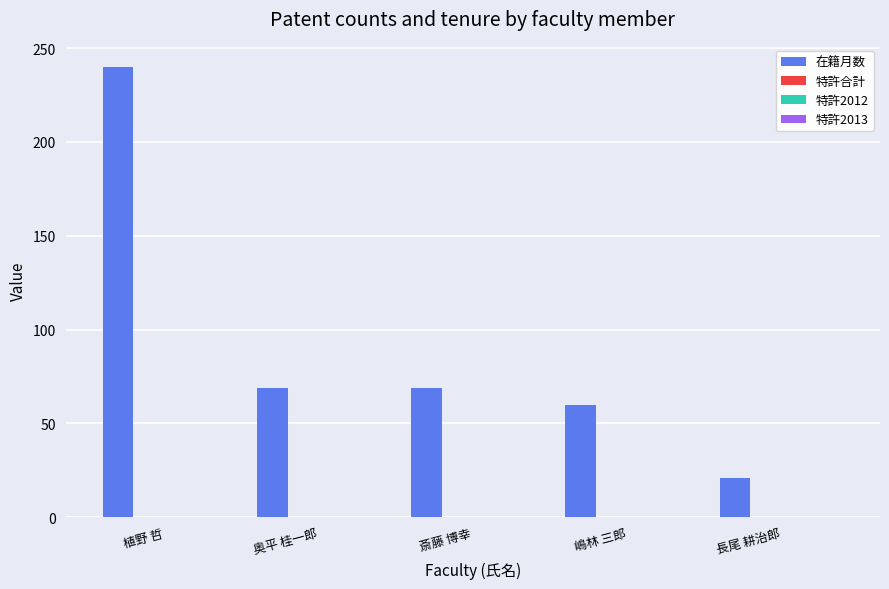

How many data points does each series have?

5